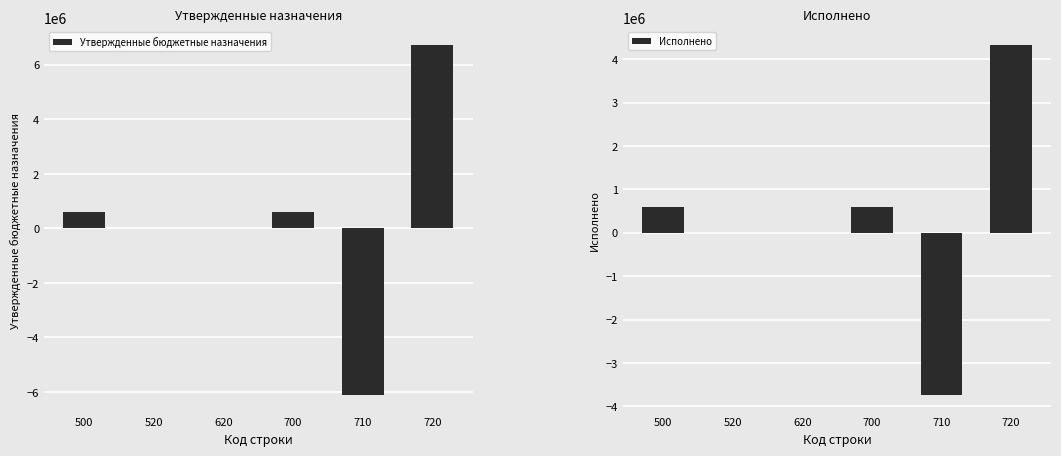

Reading right to left, transcribe all the data shown in this chart.

Утвержденные бюджетные назначения: 6717700.8	-6110600.0	607100.8	0.0	0.0	607100.8
Исполнено: 4323907.8	-3740824.2	583083.6	0.0	0.0	583083.6